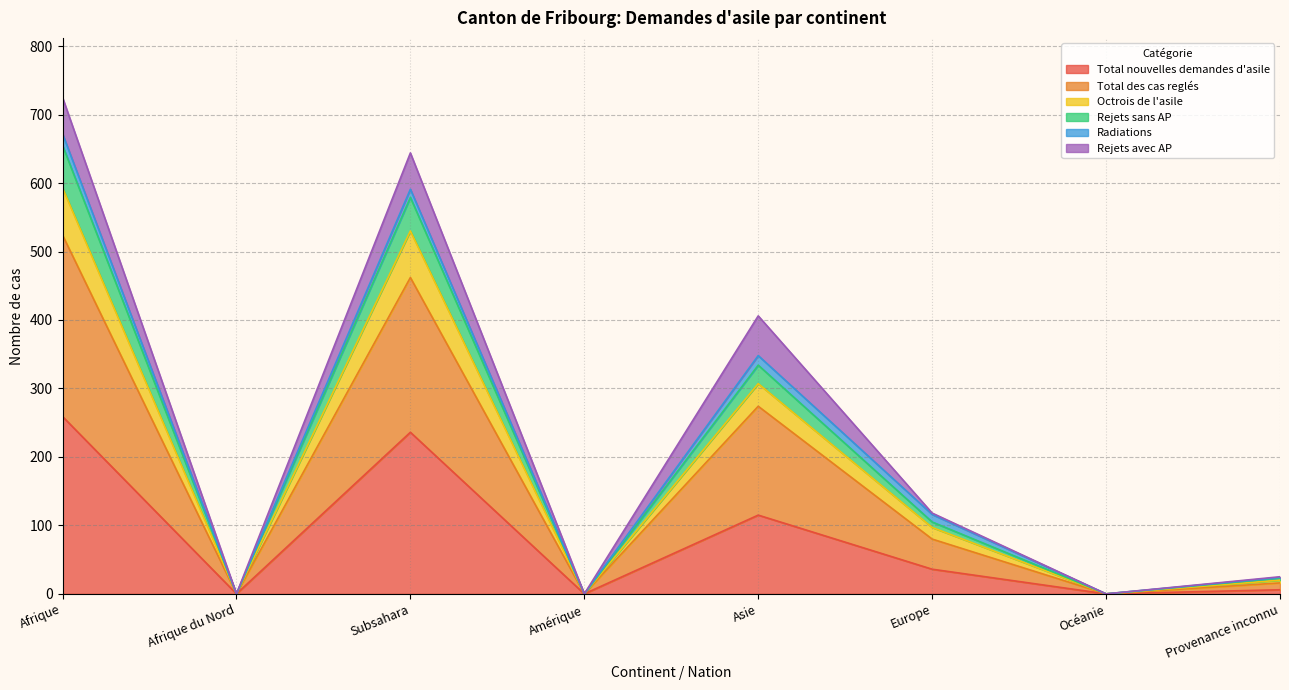

How many positive values does the Octrois de l'asile series have?

5